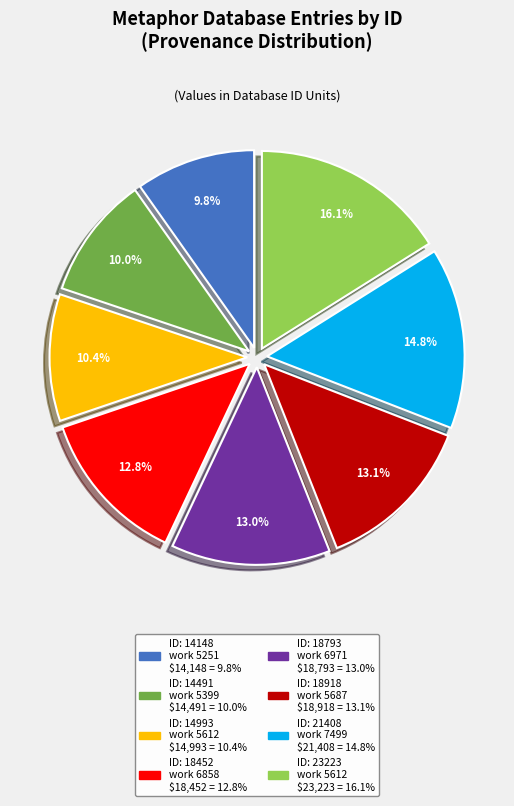

To the nearest percent, what is the average slice percentage?

12%